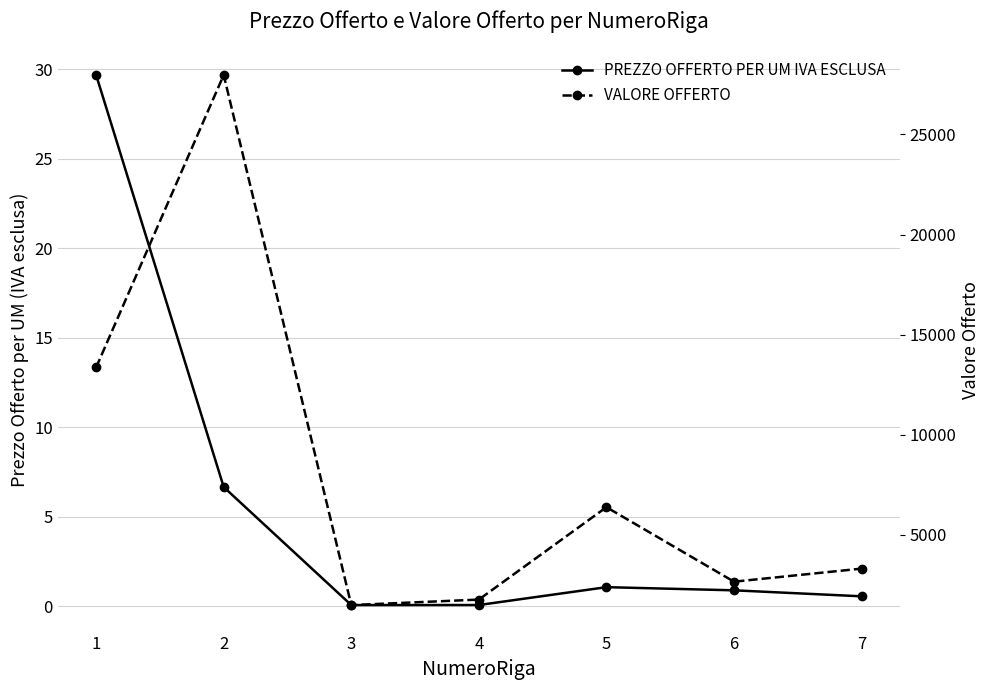

Is the value of VALORE OFFERTO at 5 greater than the value of PREZZO OFFERTO PER UM IVA ESCLUSA at 7?

Yes